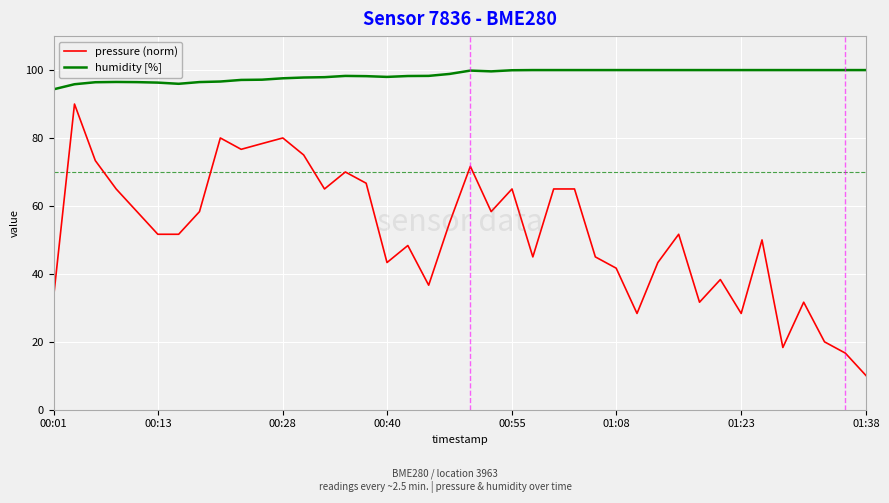

Which series has the widest spread of values?

pressure (norm)